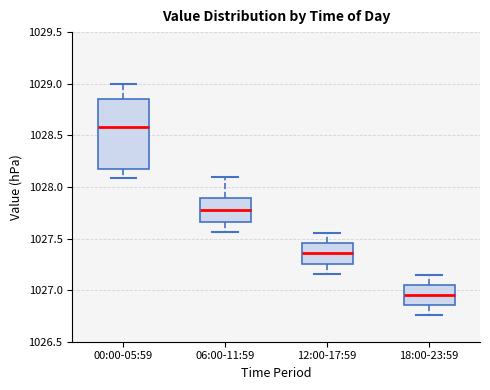

Where does the upper whisker of the box for 06:00-11:59 end on the y-axis? The values are not printed on the chart, so give them approximately, as read against the axis.

1028.10